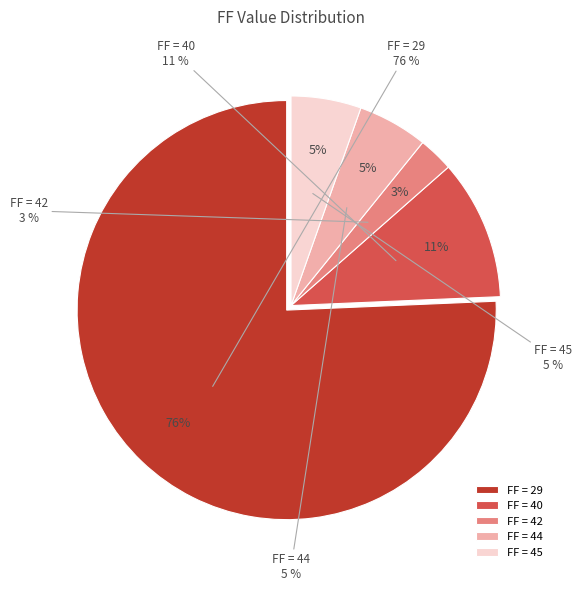

Combined, do 10 and 44 account for over 50%?

No